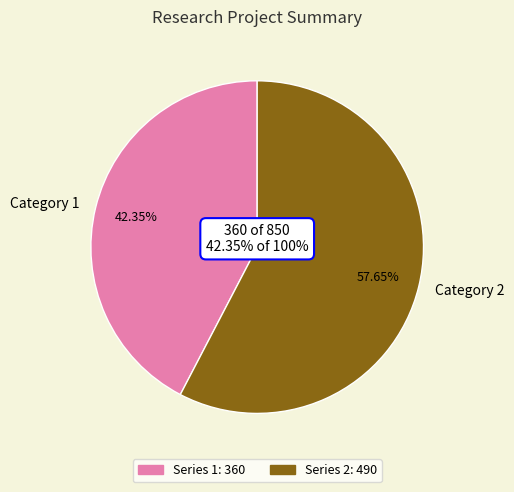

Does 95 represent more than half of the total?

No